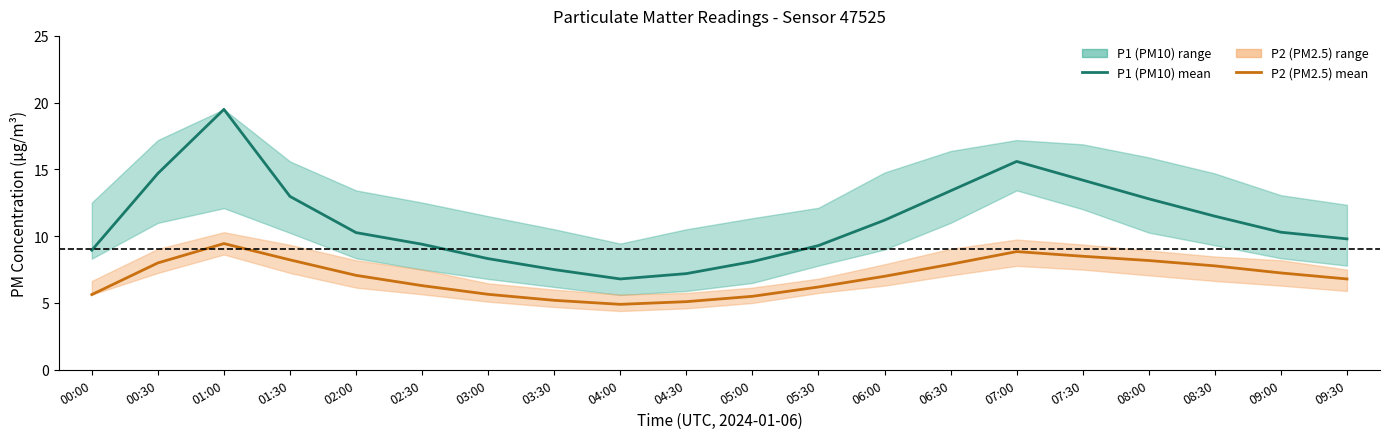

What is the spread (max minus min) of values at 04:30?

2.1